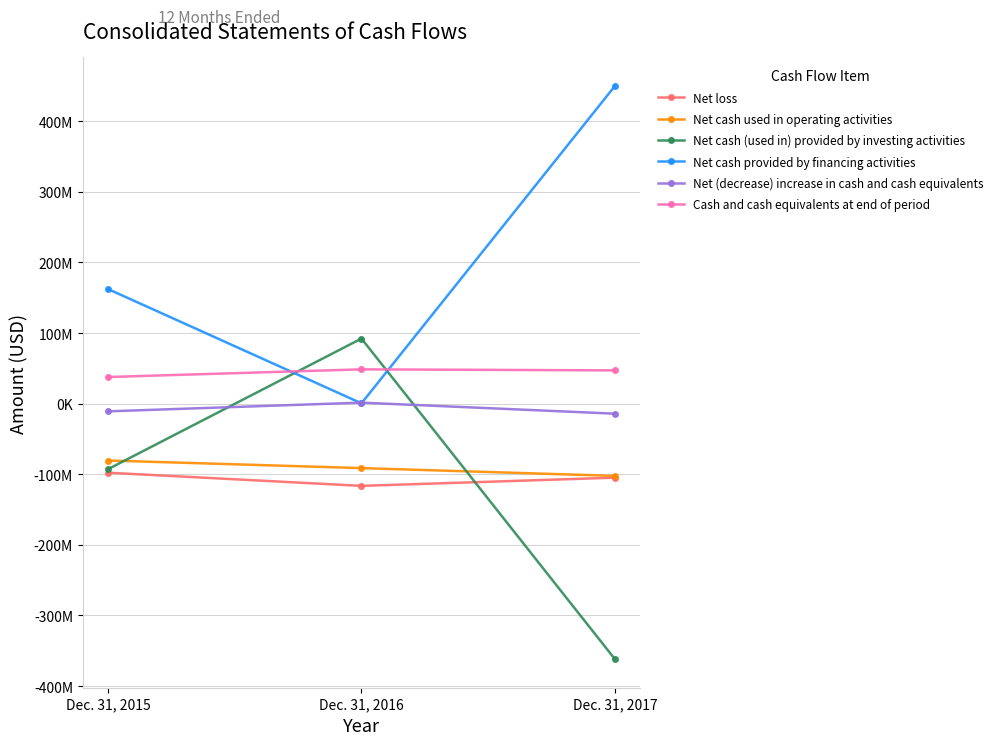

At which label is Net loss closest to -107099841?

Dec. 31, 2017